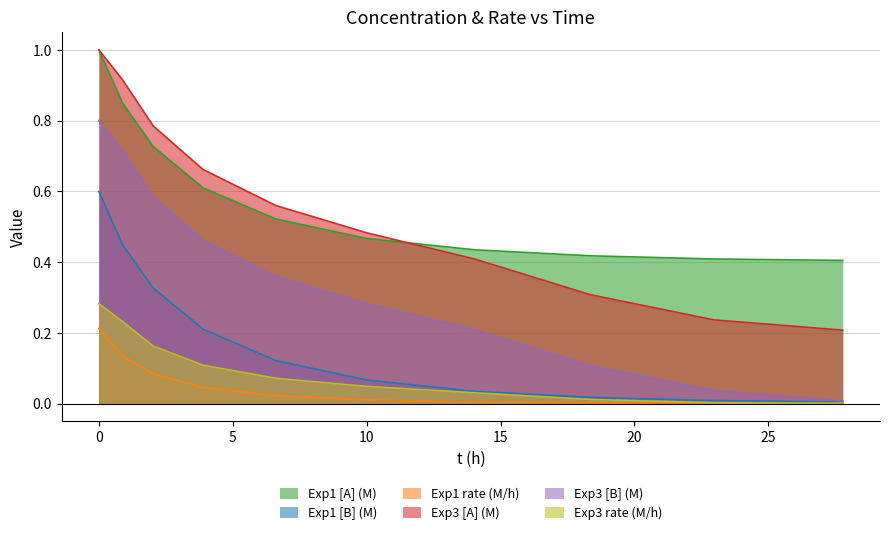

What are all the series names shown in the legend?

Exp1 [A] (M), Exp1 [B] (M), Exp1 rate (M/h), Exp3 [A] (M), Exp3 [B] (M), Exp3 rate (M/h)